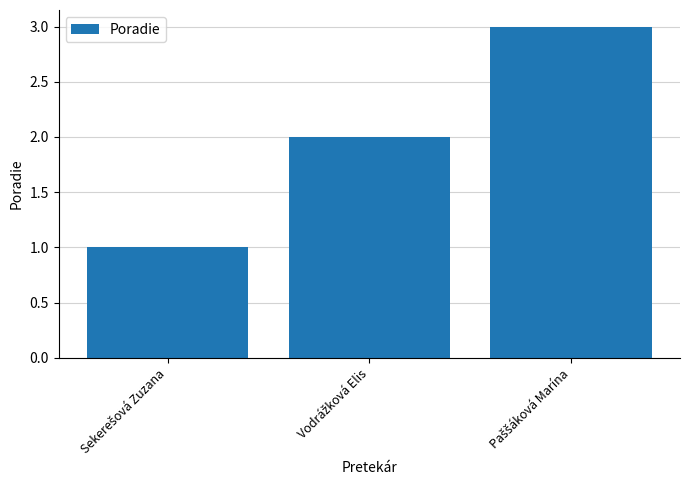

How many data points are less than 2?

1